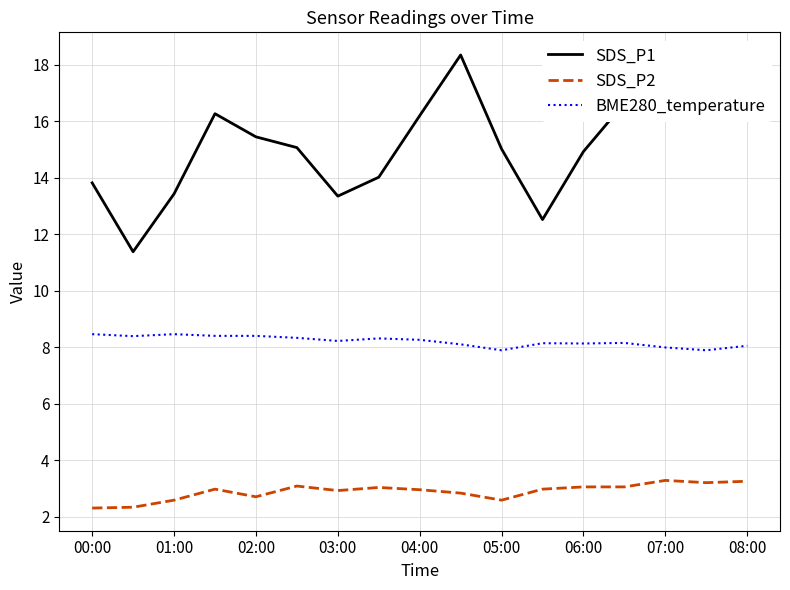

True or false: SDS_P2 and SDS_P1 cross at least once.

False